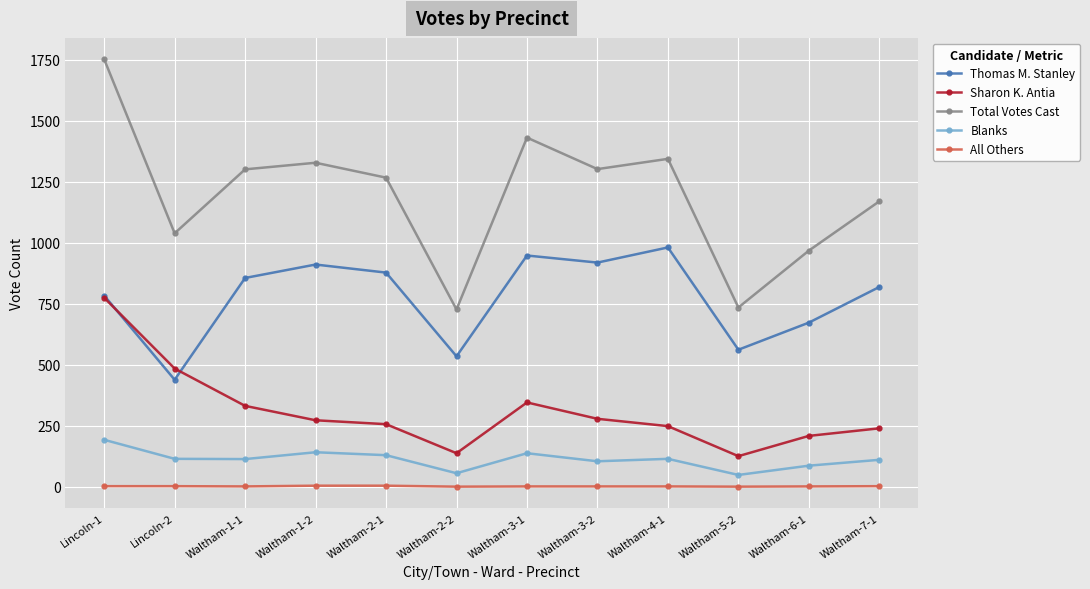

At which category is the sum across all series the highest?

Lincoln-1